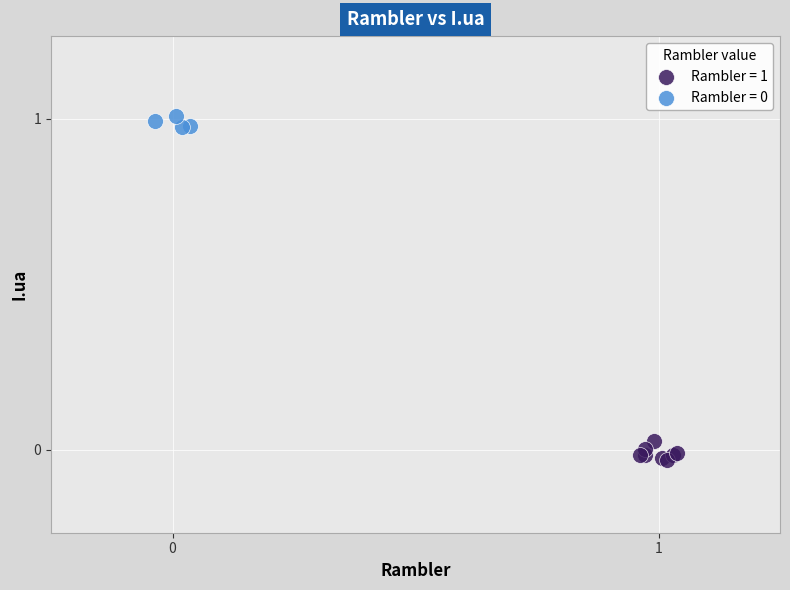

Which series reaches the minimum Y coordinate?

Rambler = 1